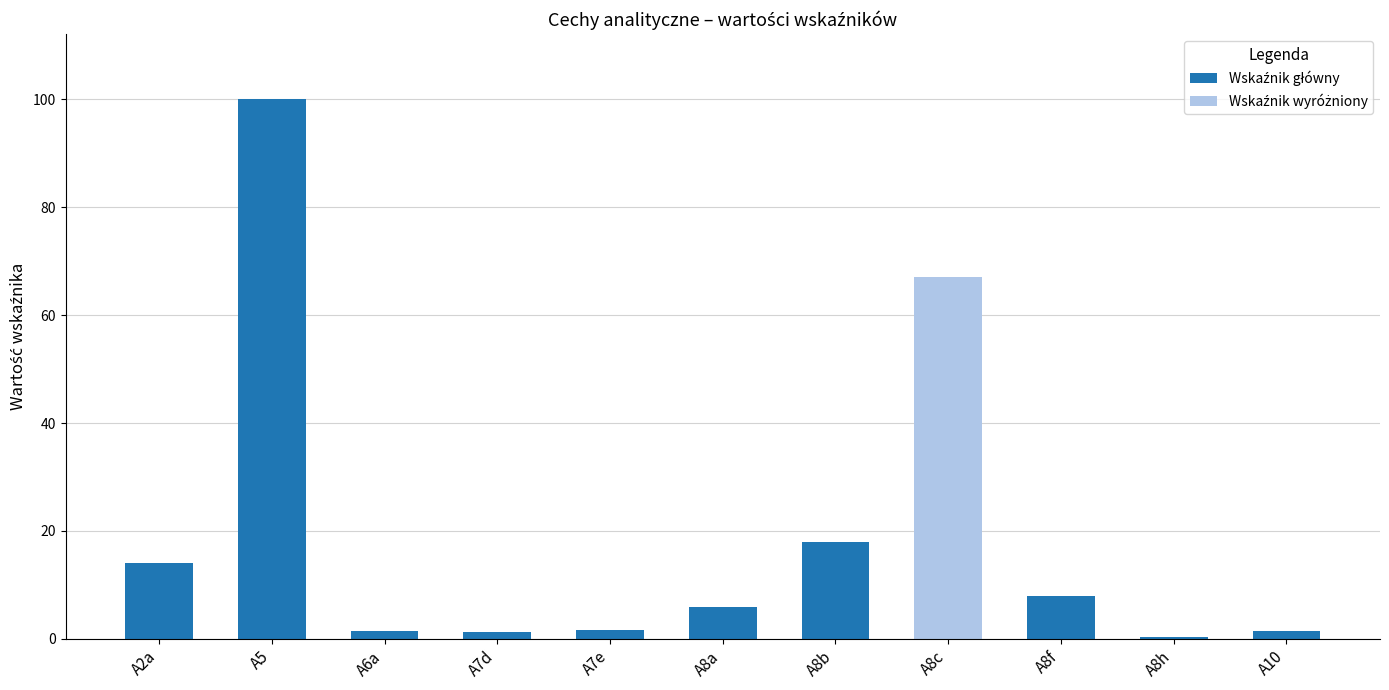

Are the bars horizontal?

No